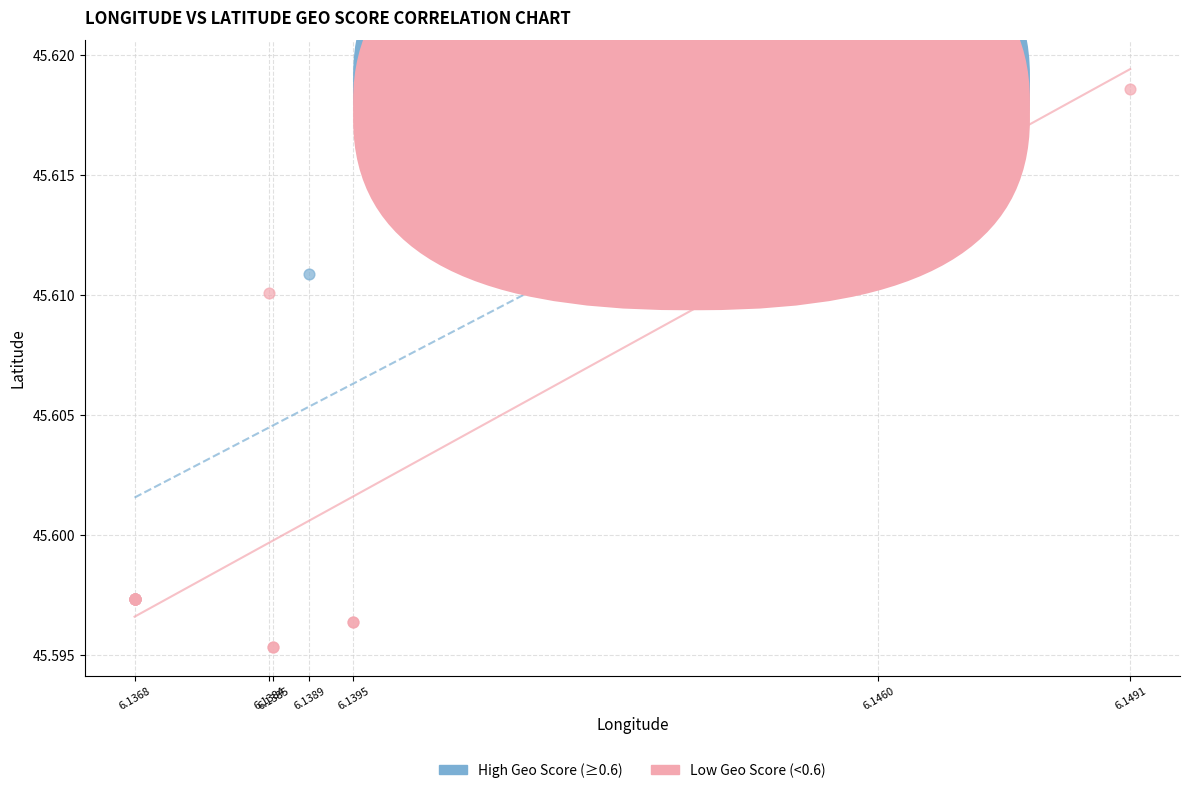

Which series has the largest Y range (max minus min)?

Low Geo Score (<0.6)